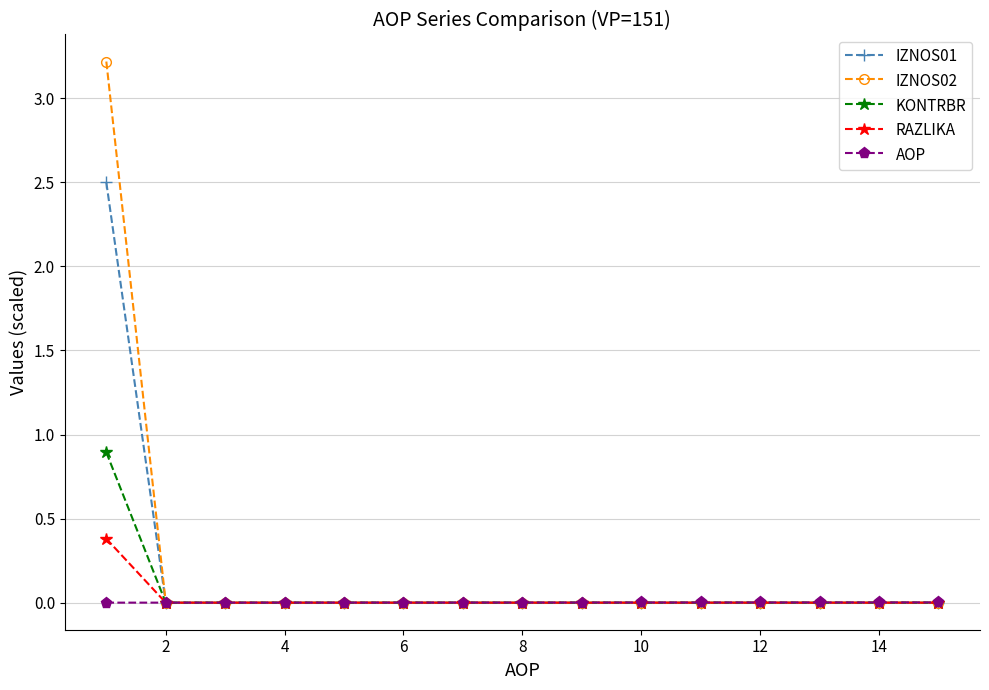

Which series has the largest range (max minus min)?

IZNOS02